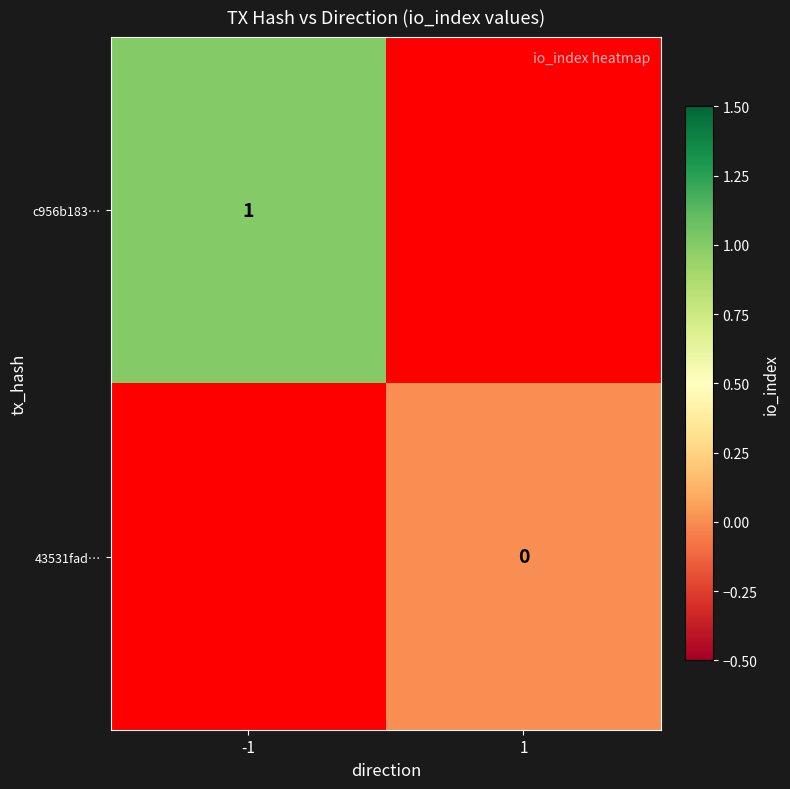

Count the number of categories in the chart.

2